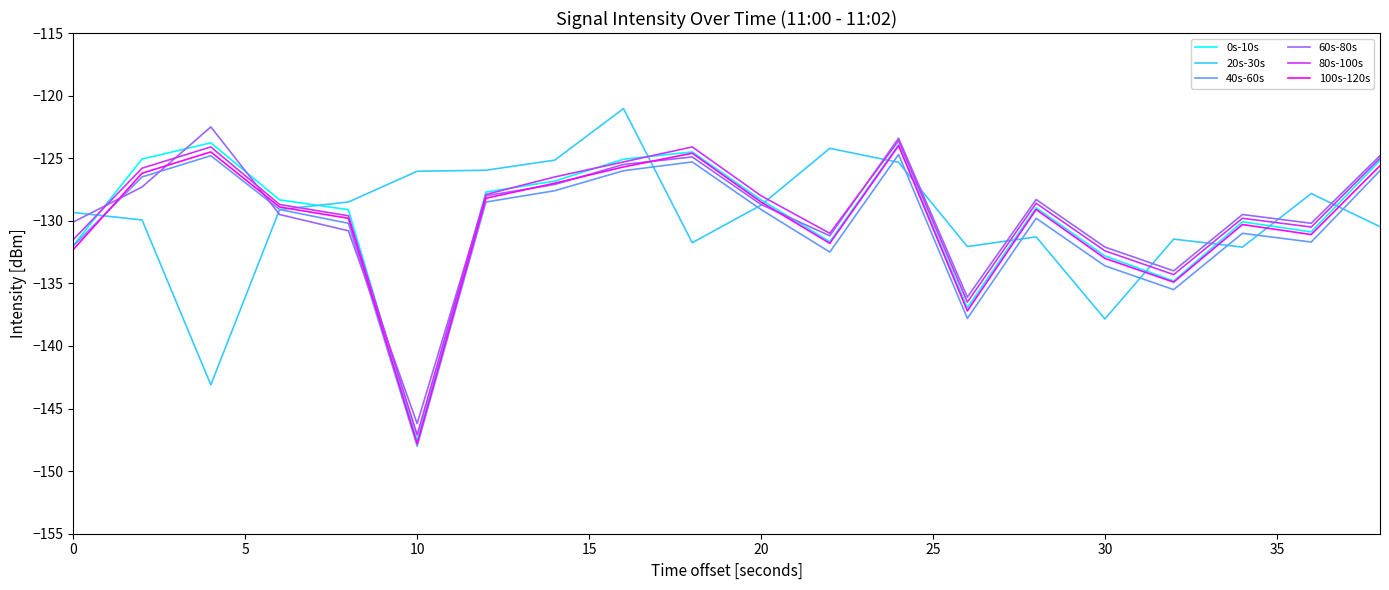

True or false: 20s-30s and 0s-10s cross at least once.

True